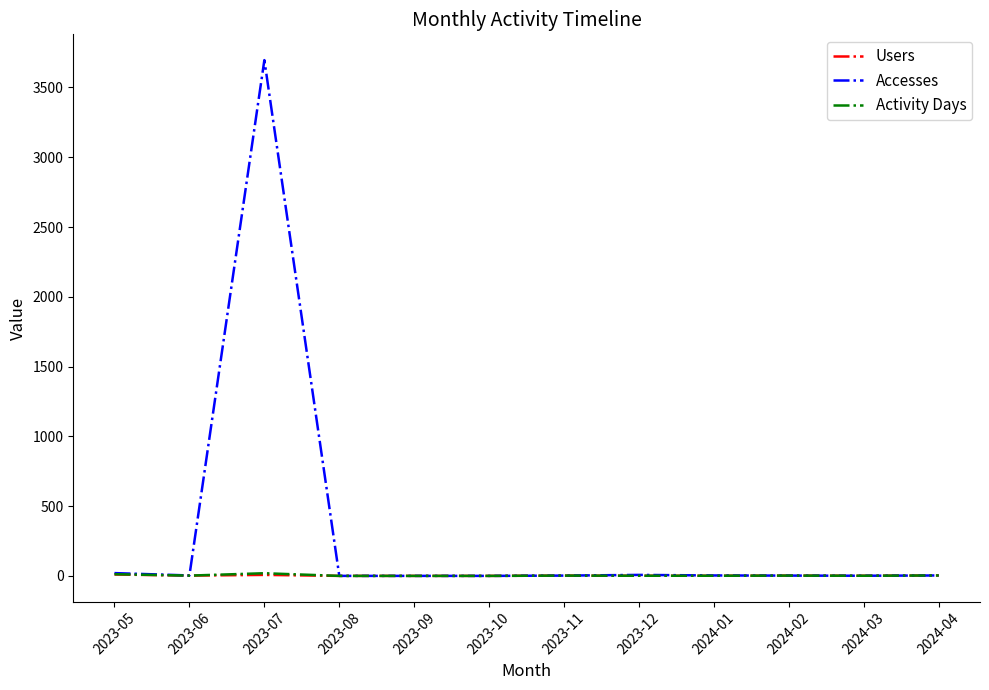

At which category does the chart reach its peak across all series?

2023-07